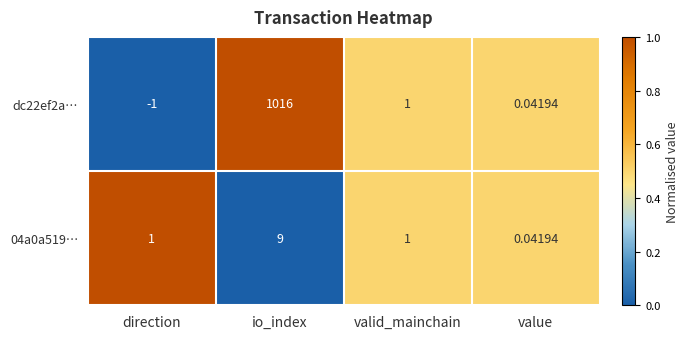

At which label does dc22ef2a… first exceed 1?

io_index